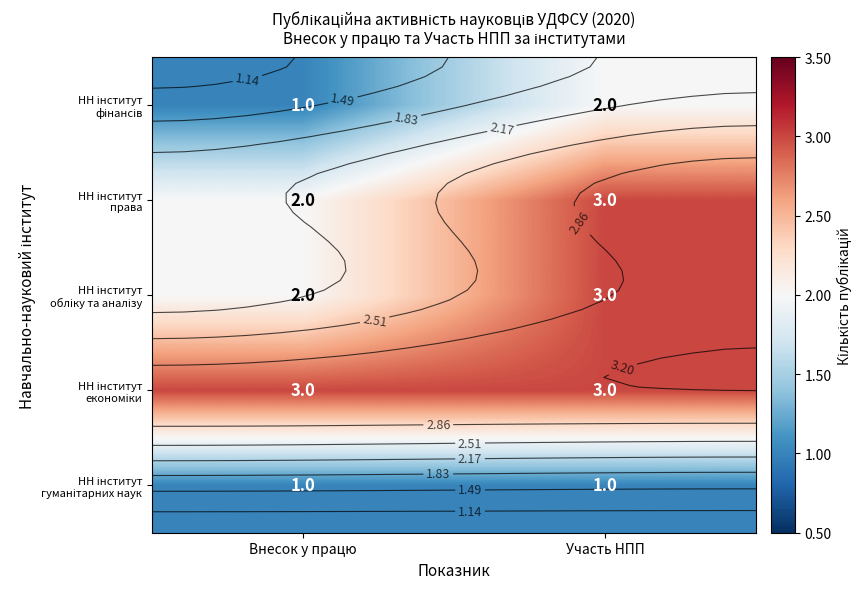

What is the difference between the highest and lowest values at Внесок у працю?

2